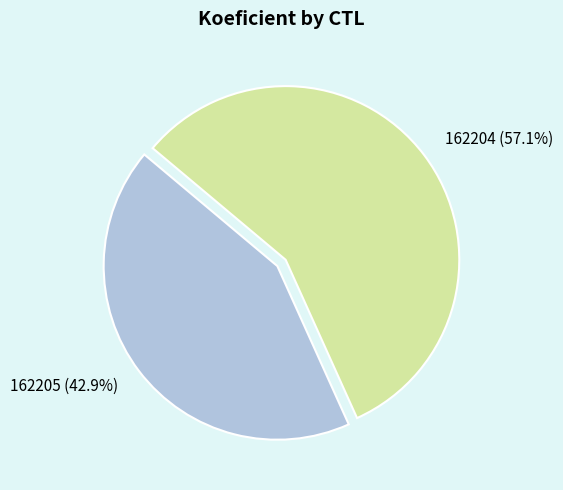

How many slices are in this pie chart?

2